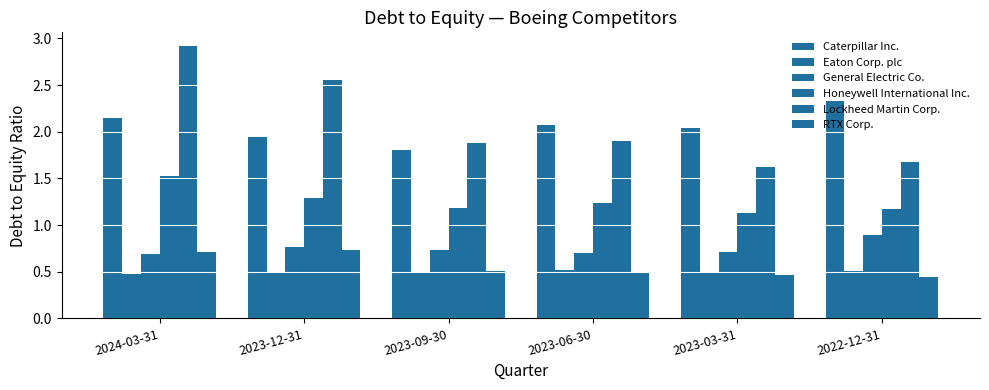

What is the lowest value of the RTX Corp. series?

0.4